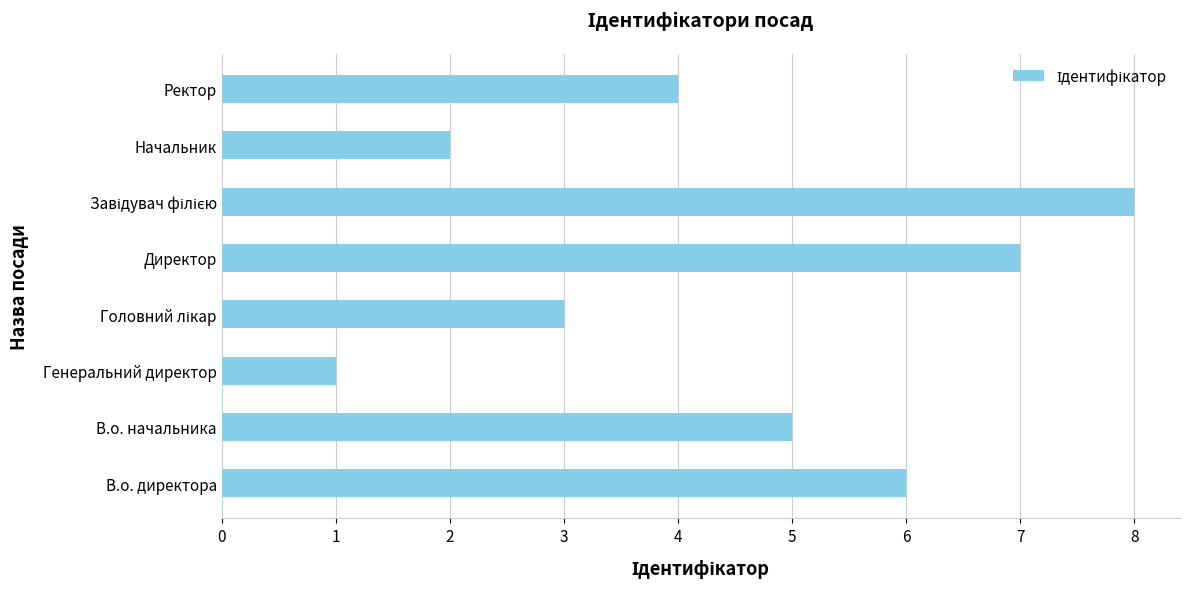

True or false: the data shows 0 at Генеральний директор.

False